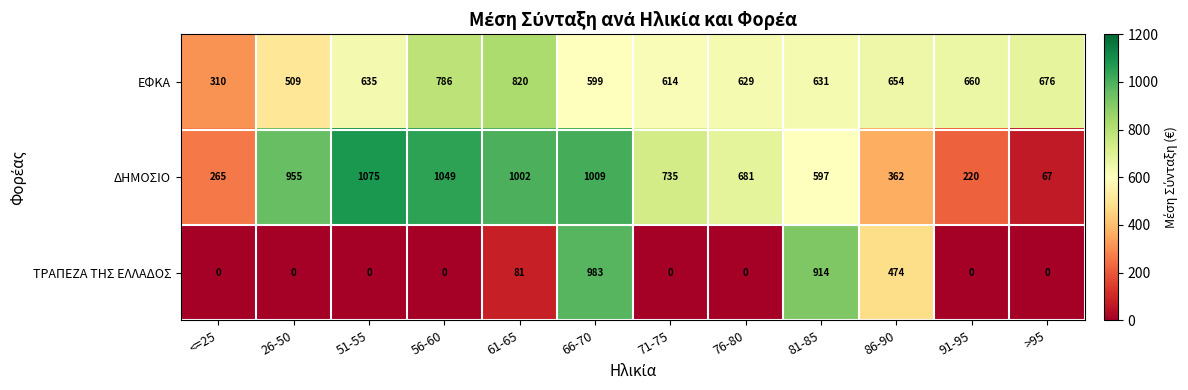

What is the lowest value of the ΕΦΚΑ series?

310